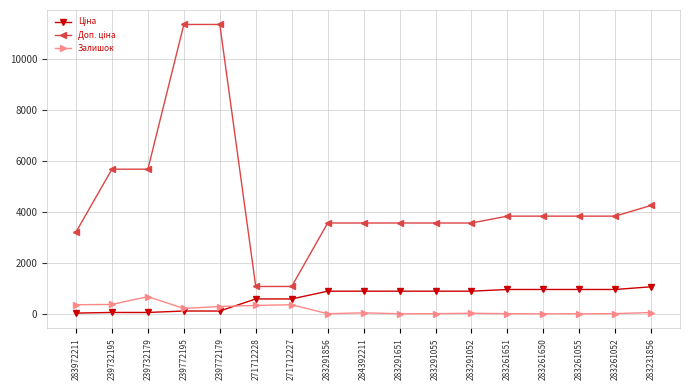

At which label does Залишок reach its peak?

239732179